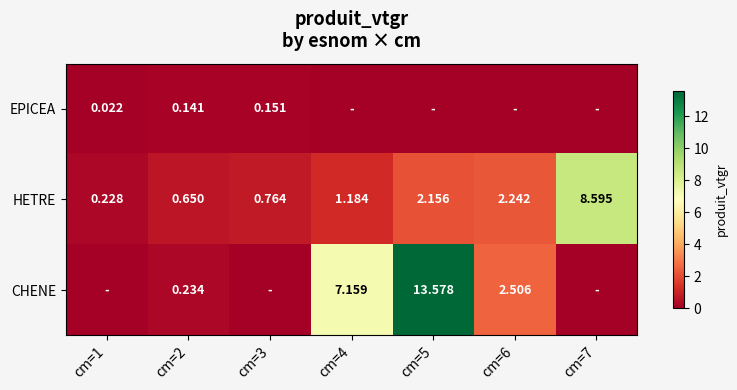

Is the value of CHENE at cm=4 greater than the value of EPICEA at cm=3?

Yes